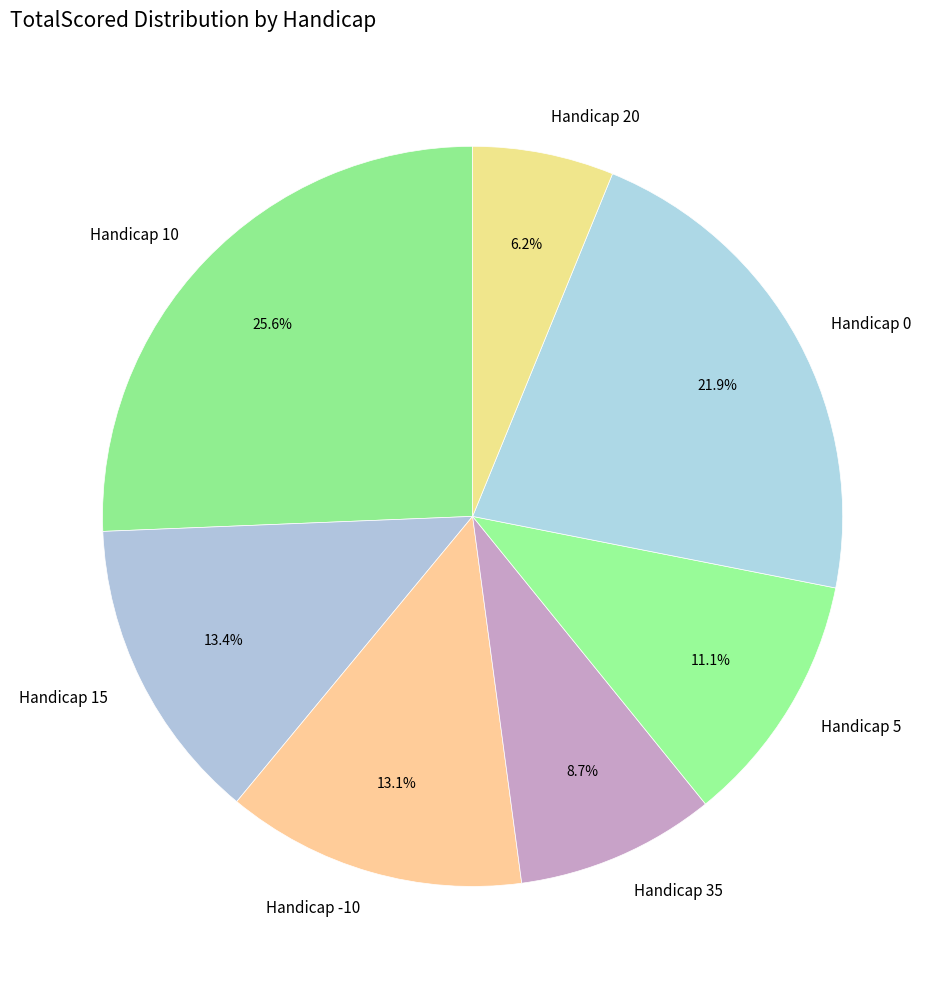

Does Handicap 35 represent more than half of the total?

No